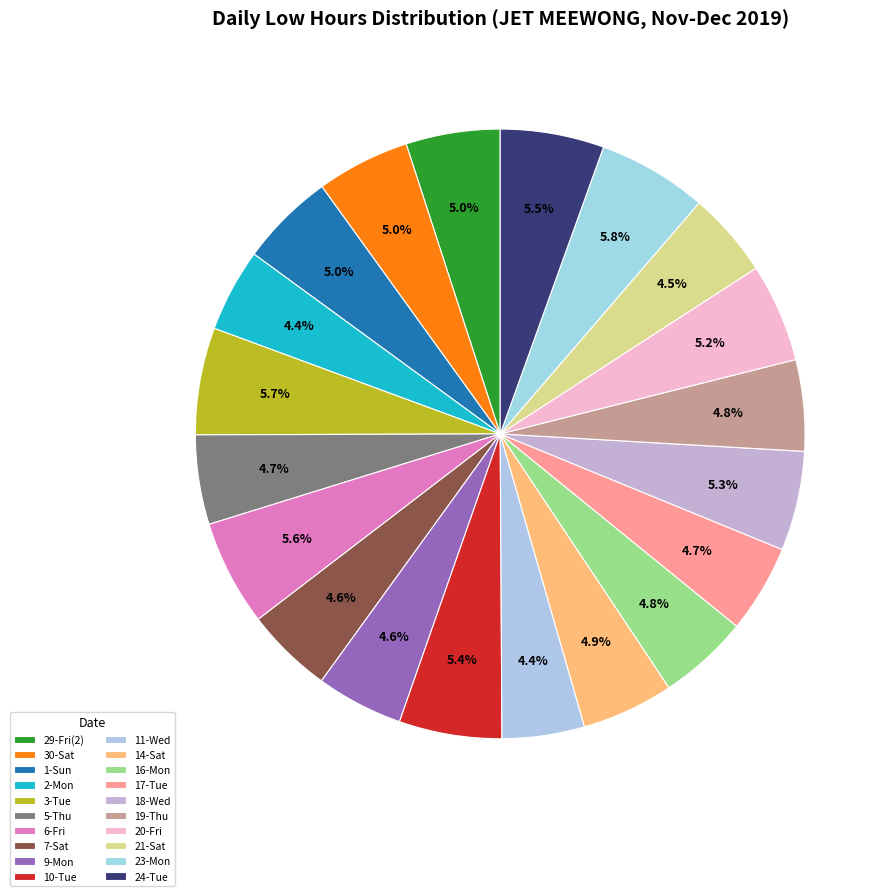

What is the ratio of the value at 17-Tue to the value at 1-Sun?

0.9